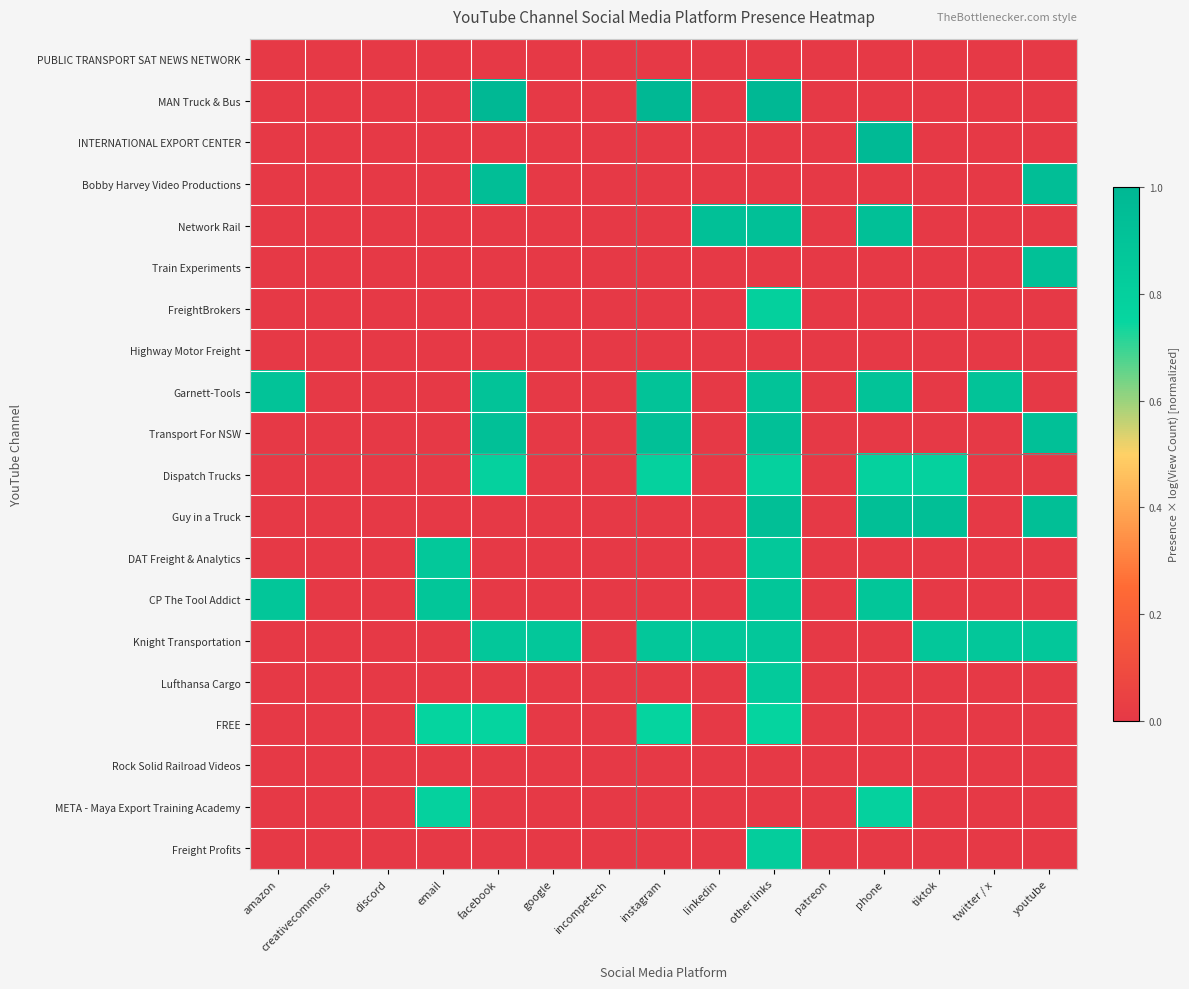

Between creativecommons and google, which series saw the biggest shift?

Knight Transportation